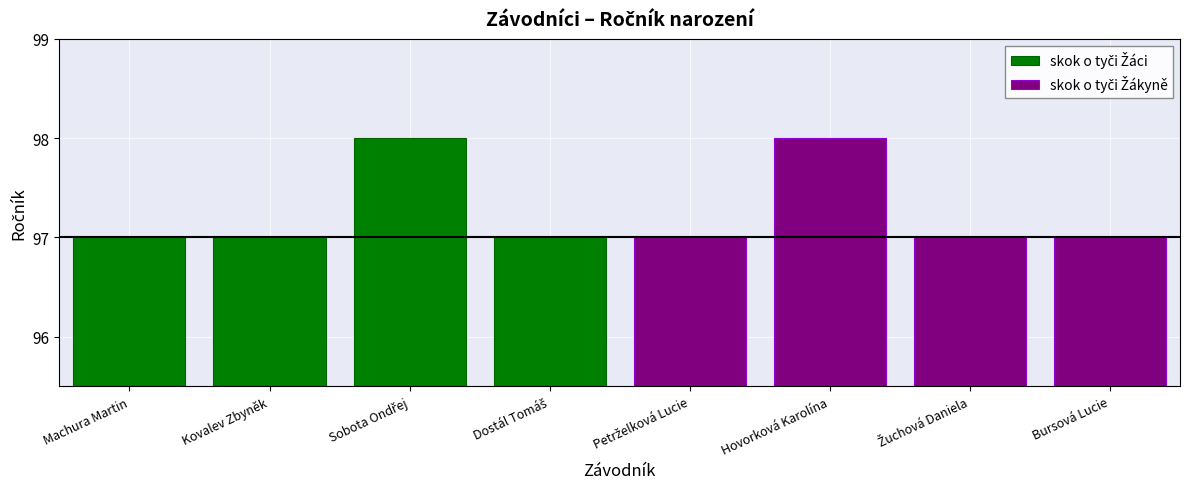

The value of skok o tyči Žáci at Dostál Tomáš is 156. True or false?

False